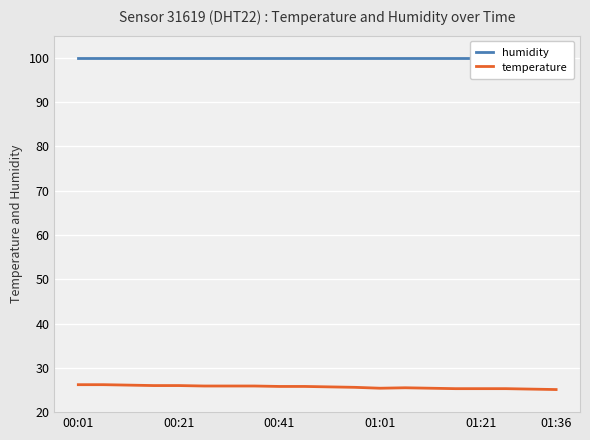

What is the lowest value of the temperature series?

25.1